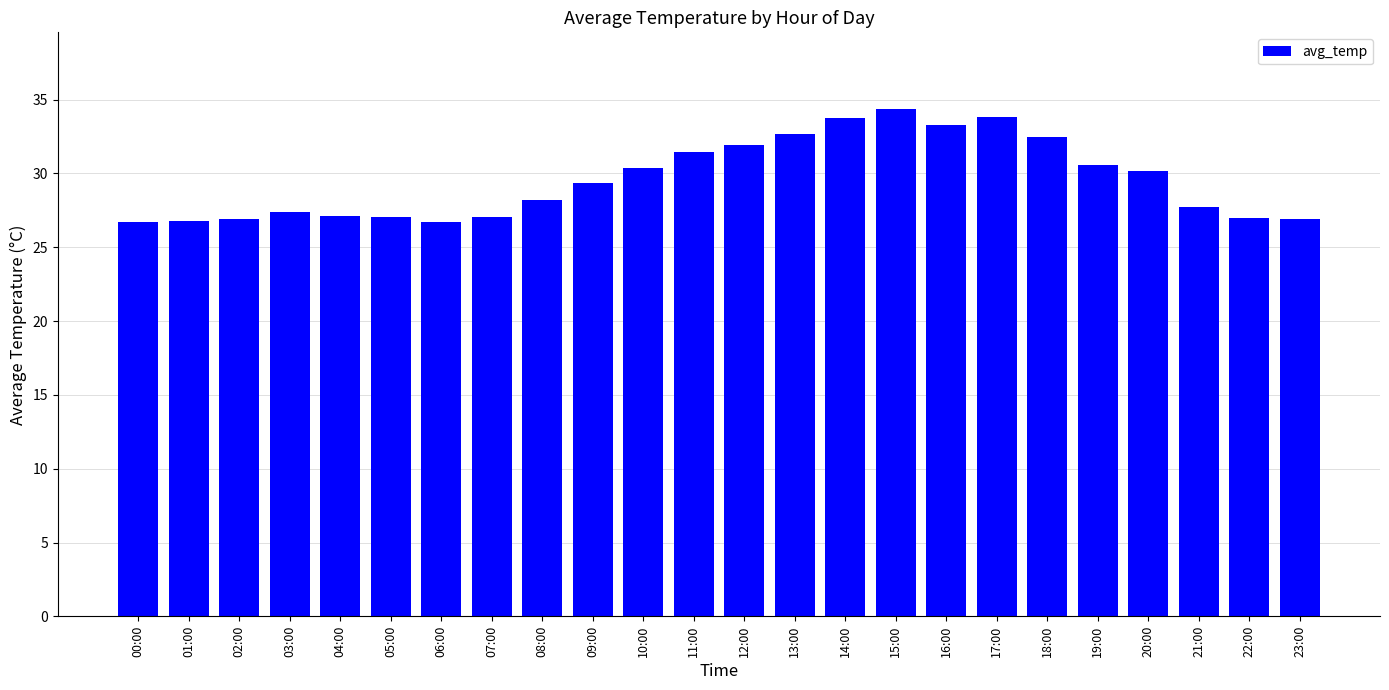

How many bars are there in total?

24